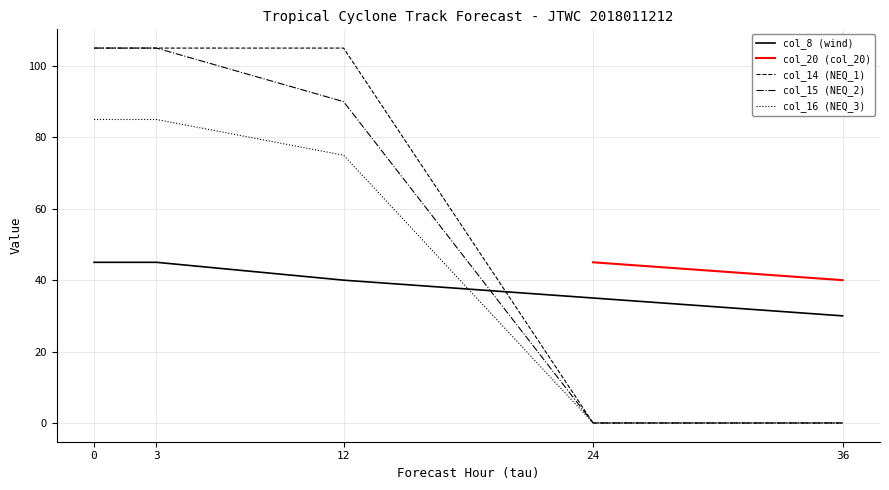

Between which two adjacent categories do col_8 (wind) and col_14 (NEQ_1) first intersect?

12 and 24